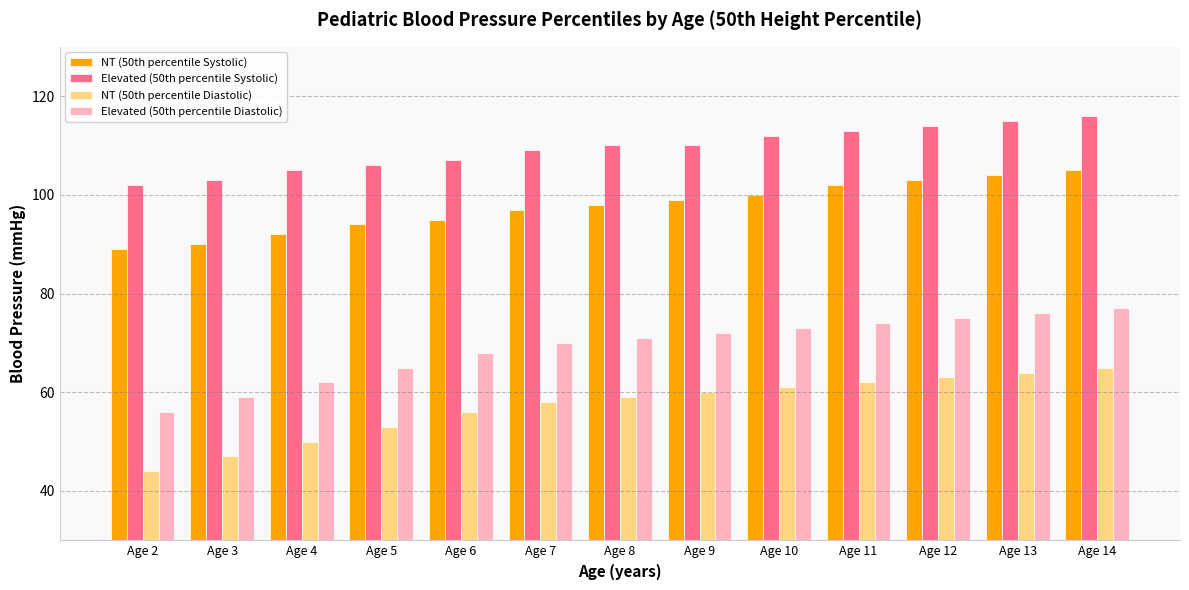

The value of NT (50th percentile Diastolic) at Age 10 is 61. True or false?

True